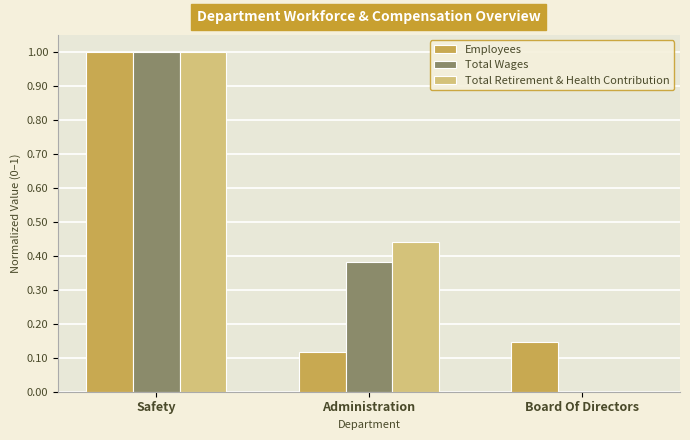

Which series changed the most between Administration and Board Of Directors?

Total Retirement & Health Contribution